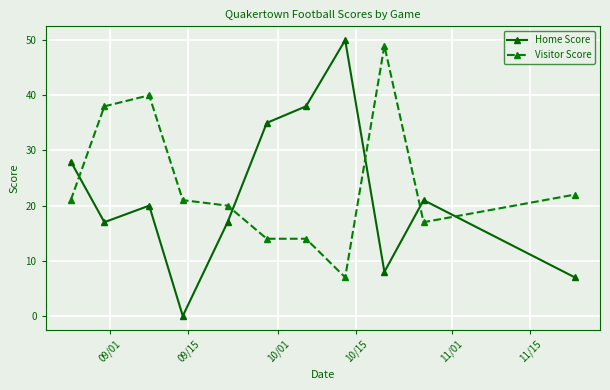

List the series in order of their peak value, lowest first.

Visitor Score, Home Score